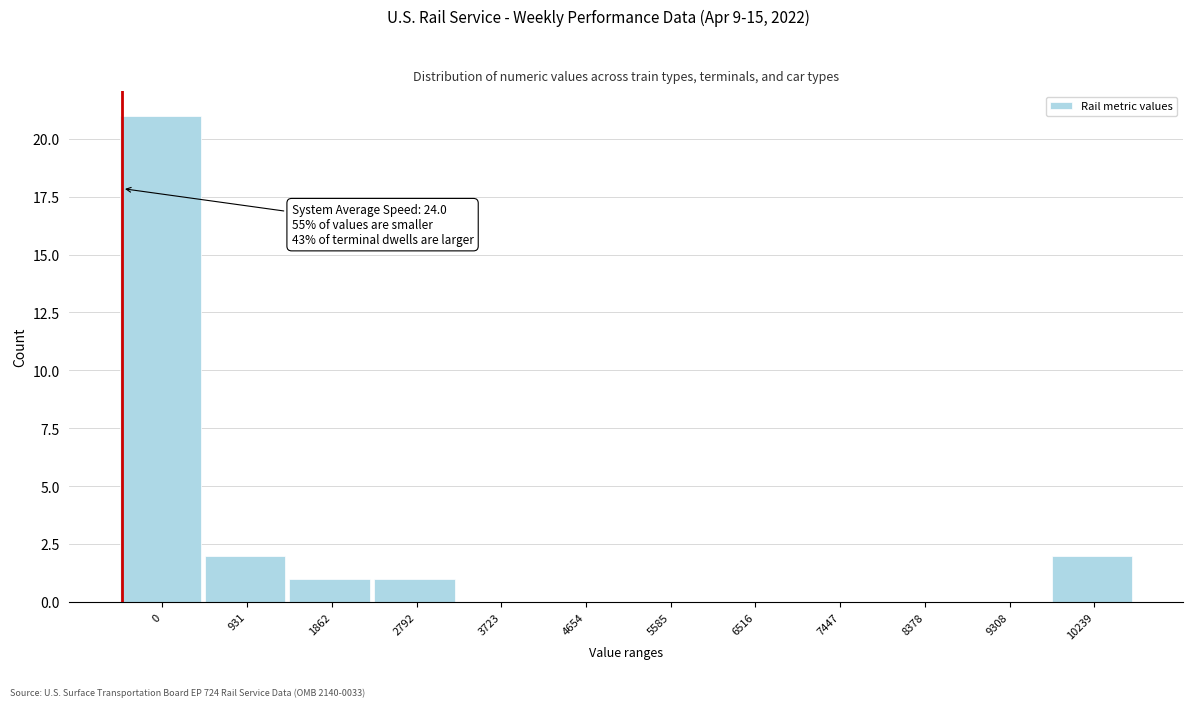

Reading right to left, what are all the values shown in this chart?

10239=2	9308=0	8378=0	7447=0	6516=0	5585=0	4654=0	3723=0	2792=1	1862=1	931=2	0=21